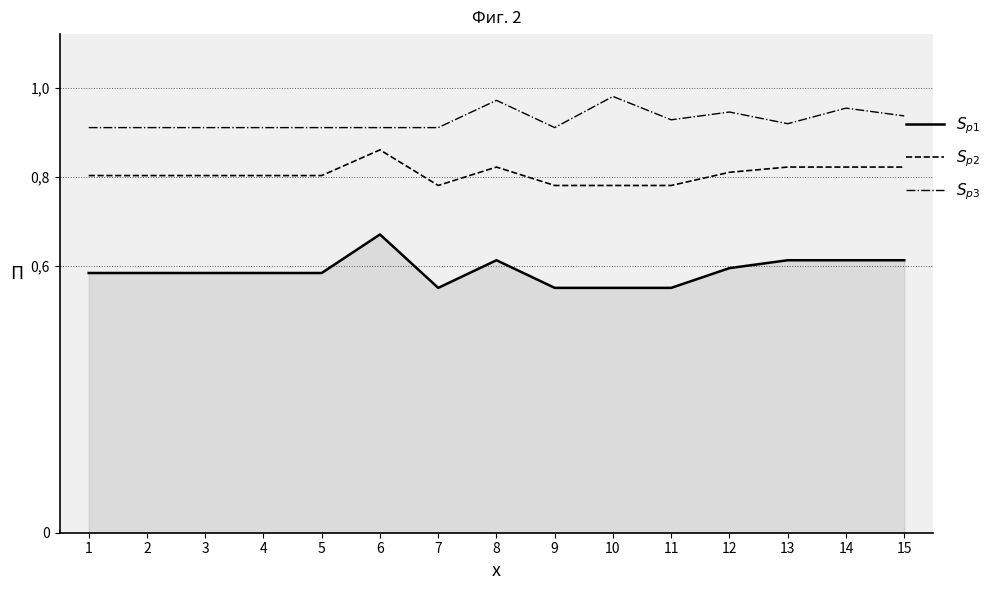

Is the value of $S_{p3}$ at 3 greater than the value of $S_{p2}$ at 15?

Yes